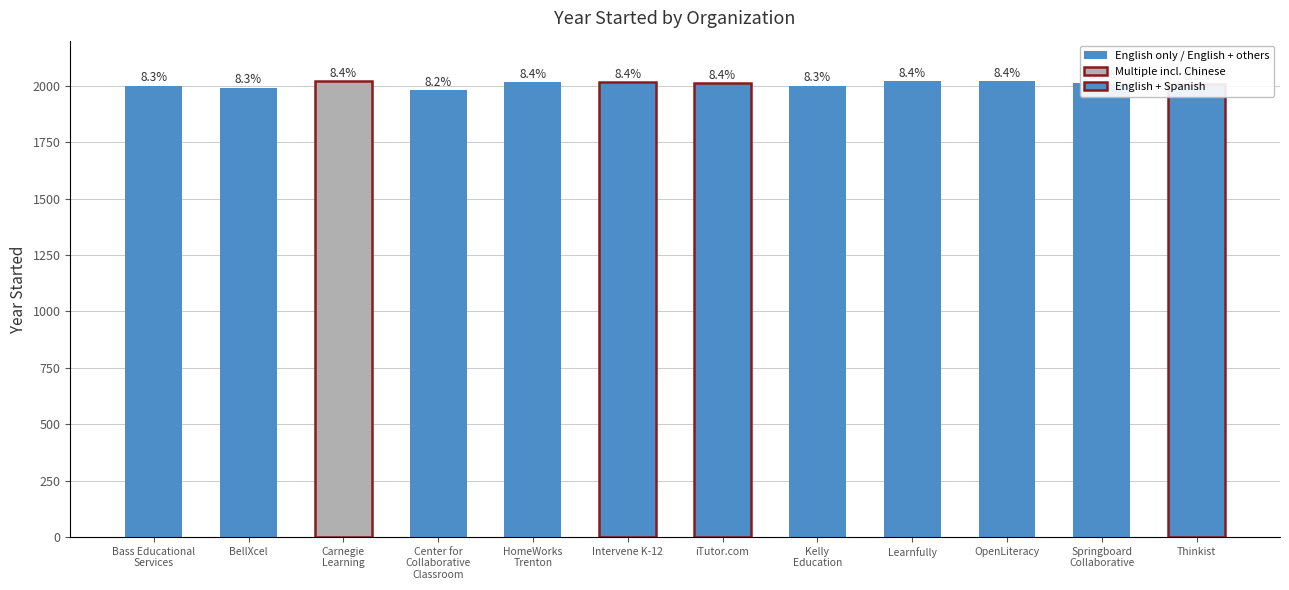

How many bars are there in total?

12